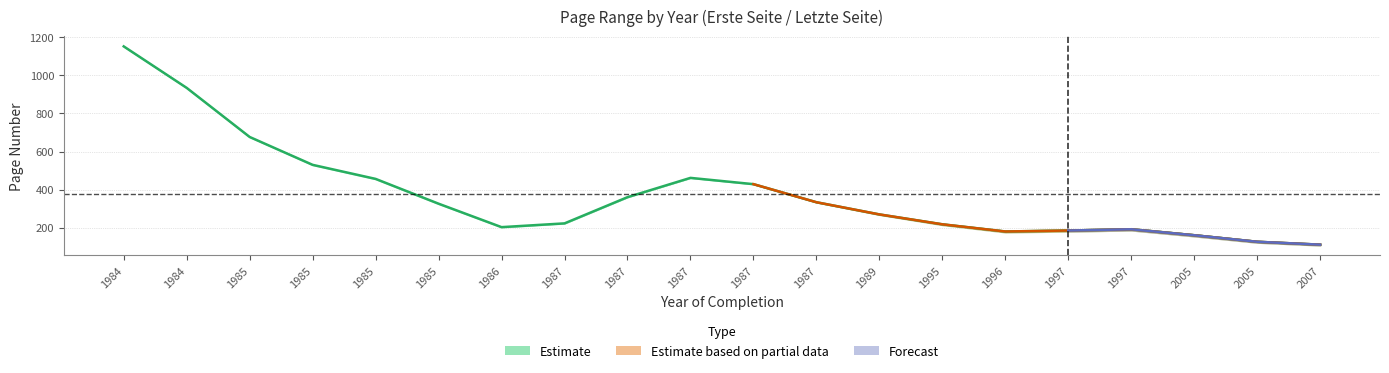

True or false: Erste Seite and Letzte Seite intersect in this chart.

False